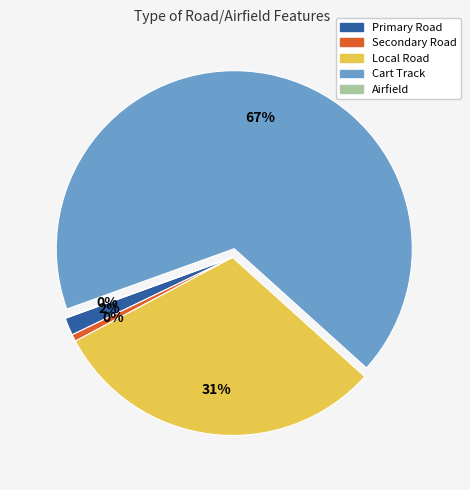

How many segments does this pie chart have?

5